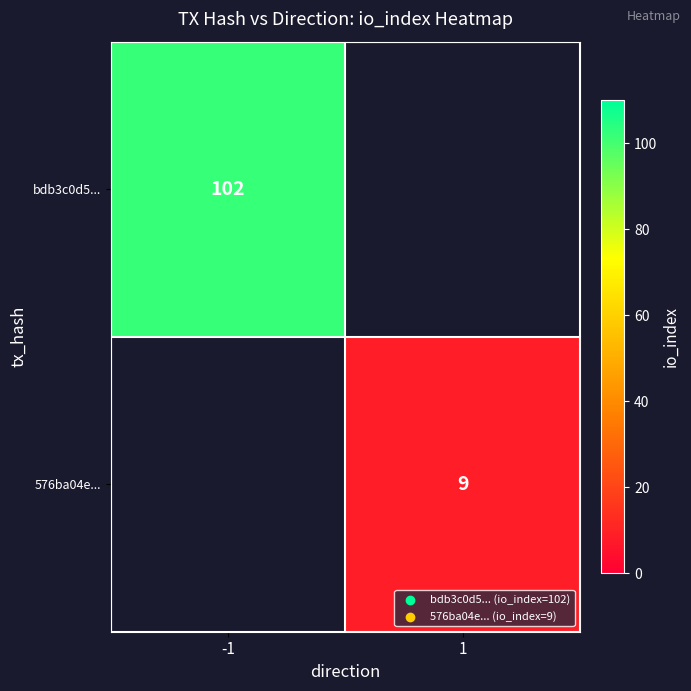

Is it true that 576ba04e... equals 3 at 1?

False